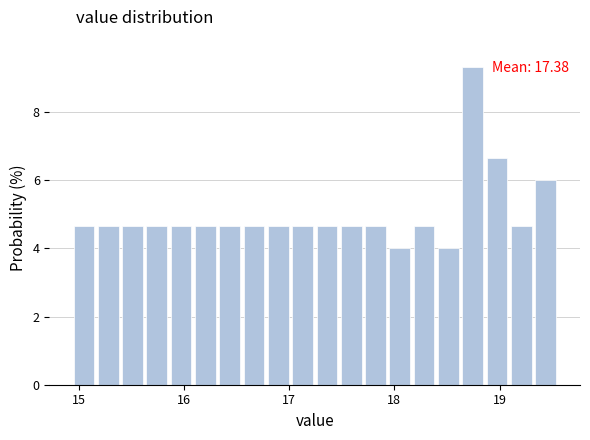

Around what value on the x-axis is the tallest bar? Give the approximate position of its centre, as read against the axis.

18.7